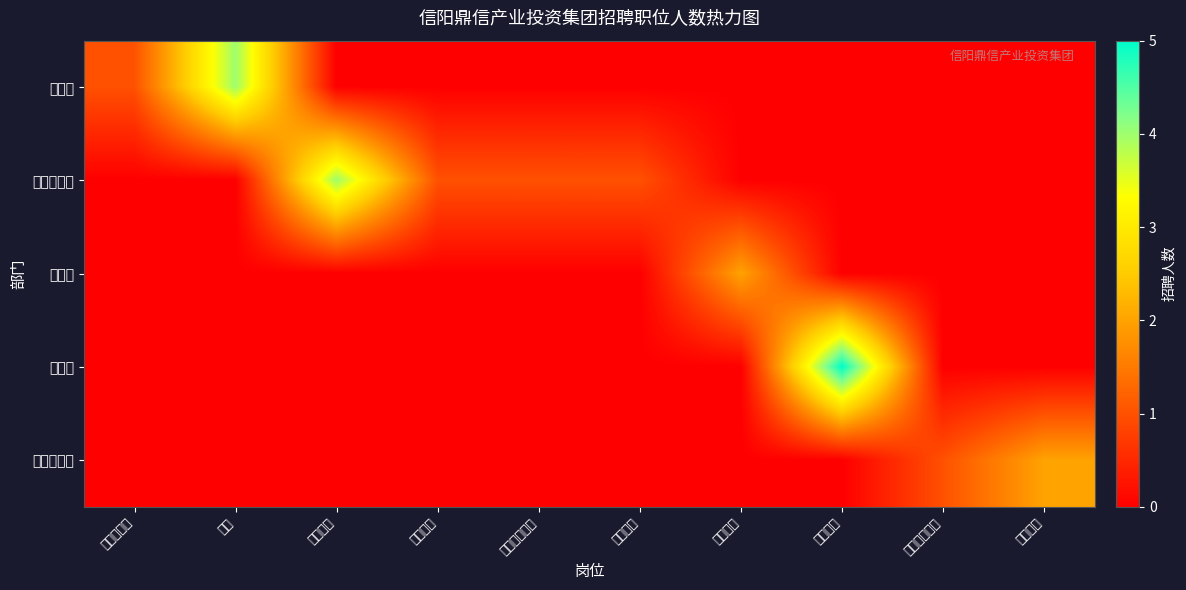

Which series has the widest spread of values?

融资部